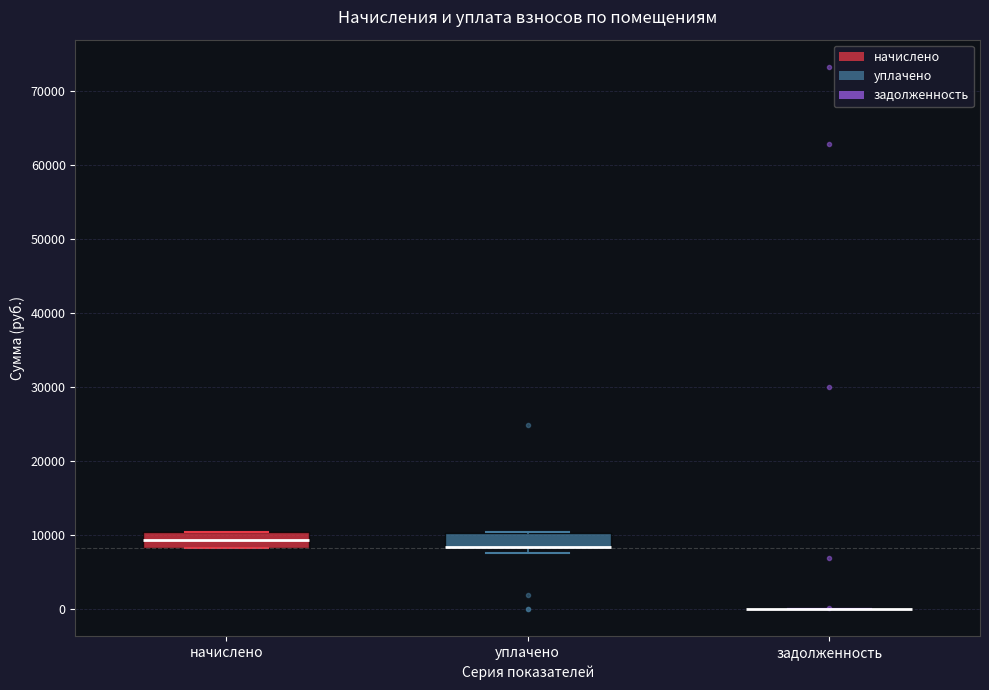

Reading left to right, read every box against the y-axis: the position of its median line, the range the box covers, and the ends of its whiskers. The values are not printed on the chart, so give them approximately, as read against the axis.

начислено: median 9000, box 8000 to 10000, whiskers 8000 to 10000
уплачено: median 8000 (drawn on the box's lower edge), box 8000 to 10000, whiskers 8000 (just below the box's lower edge) to 10000
задолженность: box collapsed to a line at 0, whiskers 0 to 0